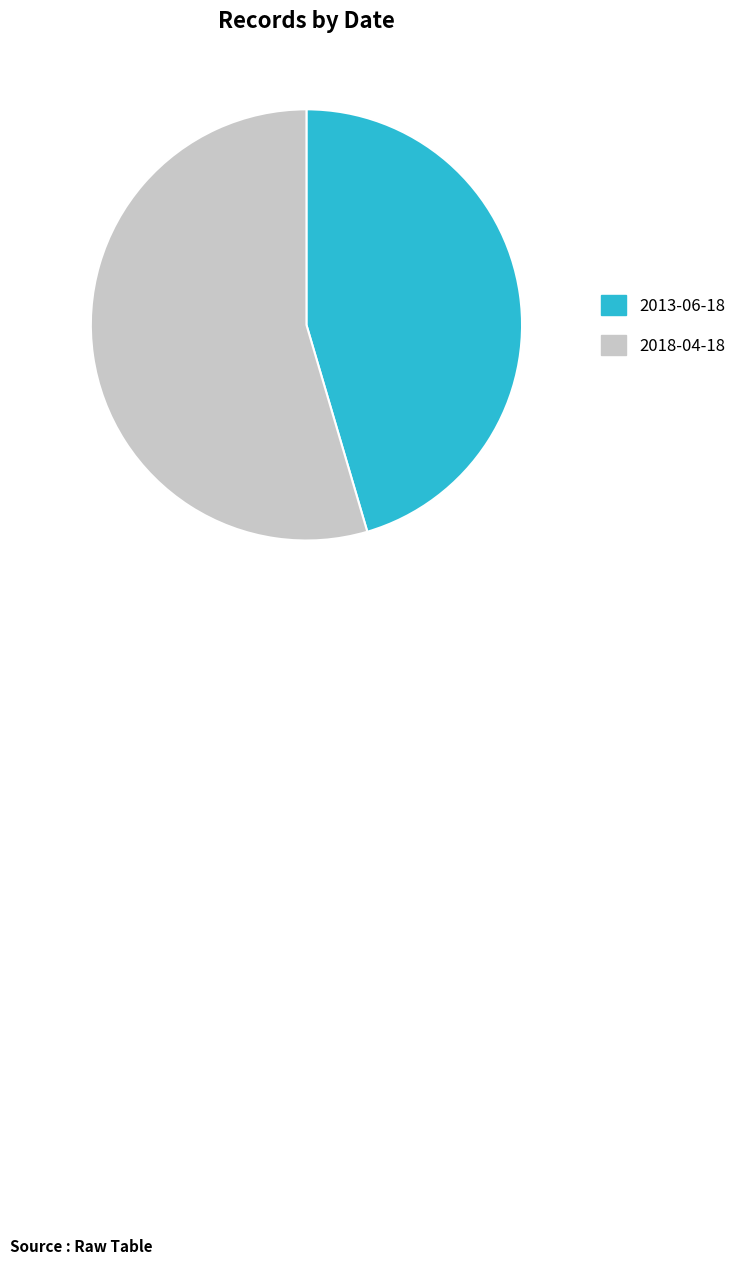

Which slice is the largest?

2018-04-18